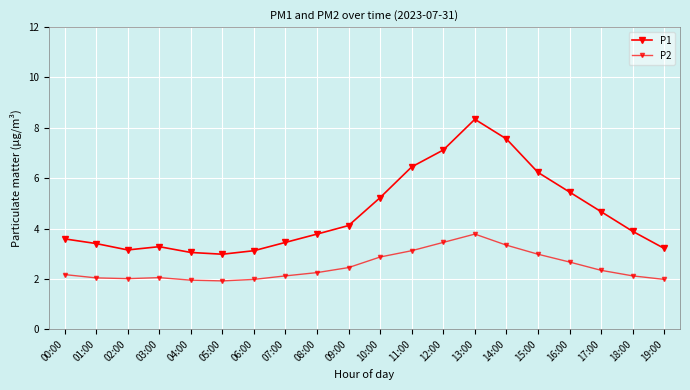

What is the label of the 14th point from the left?

13:00